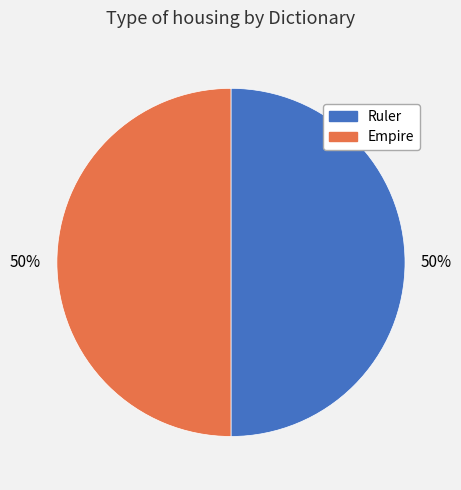

What is the ratio of the value at Empire to the value at Ruler?

1.0